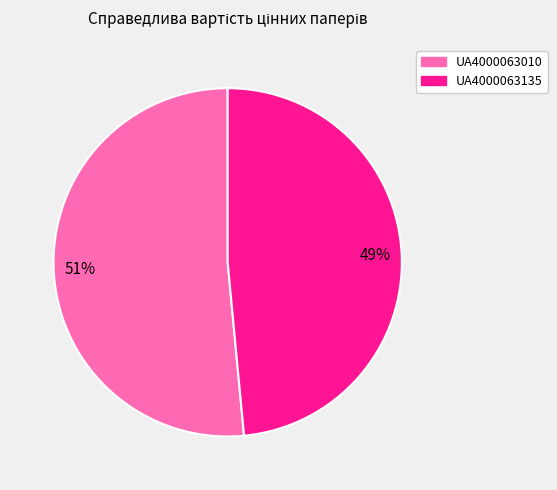

Which has a higher value, UA4000063135 or UA4000063010?

UA4000063010